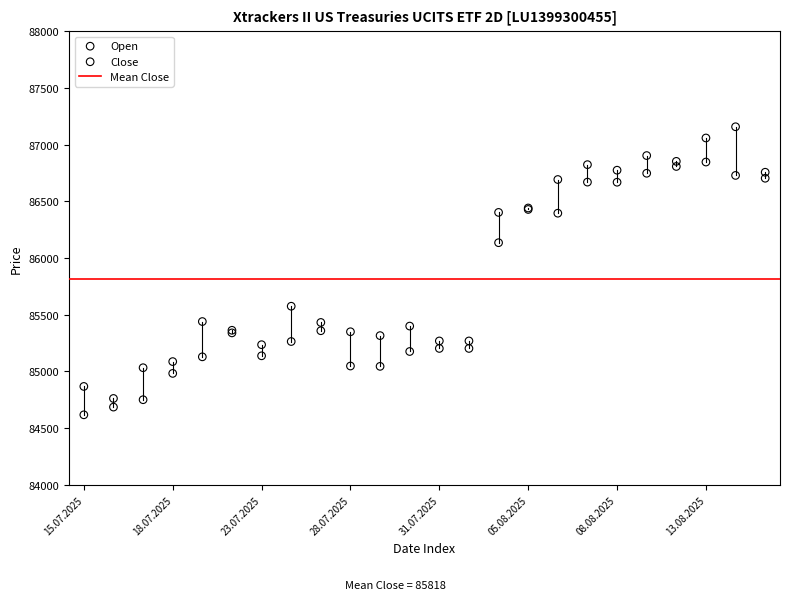

Which series contains the highest Y value?

Open